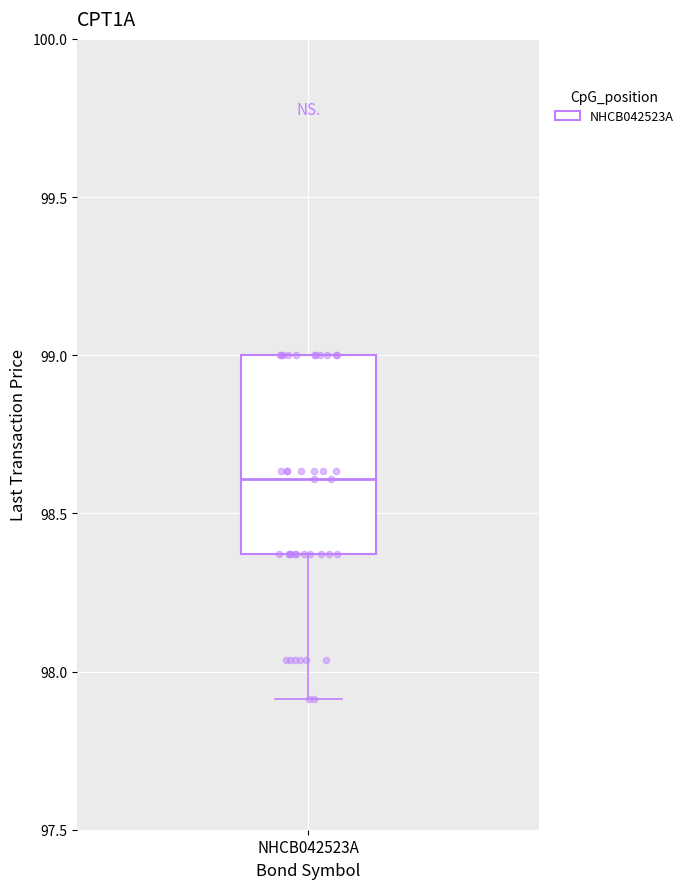

Where is the upper edge of the box for NHCB042523A on the y-axis? The values are not printed on the chart, so give them approximately, as read against the axis.

99.00